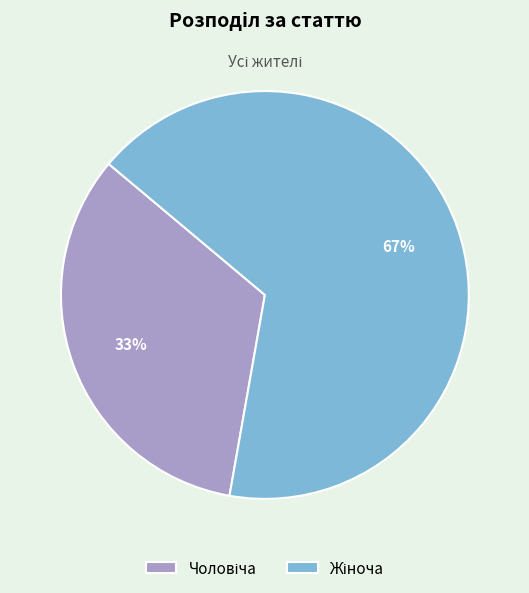

How many segments does this pie chart have?

2